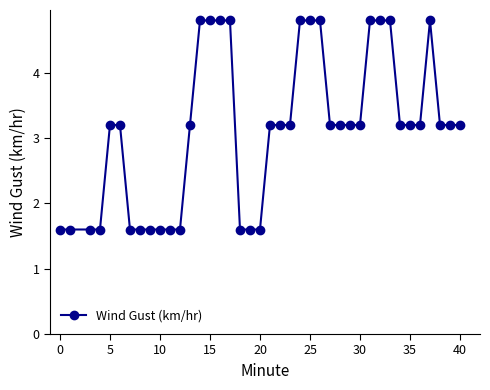

What is the value of the 37th point from the left?

4.8